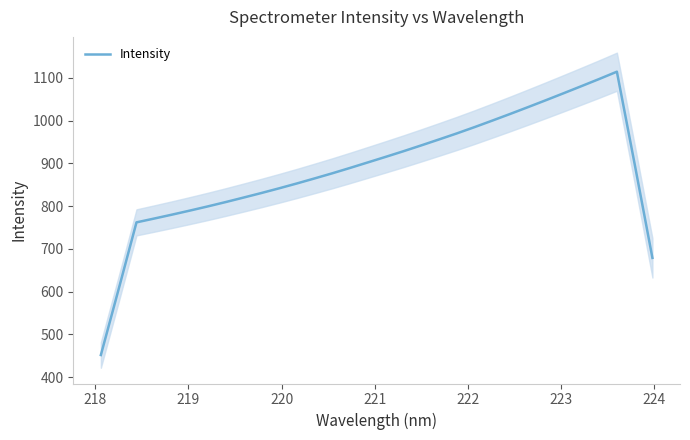

What is the lowest value of the Intensity series?

452.0